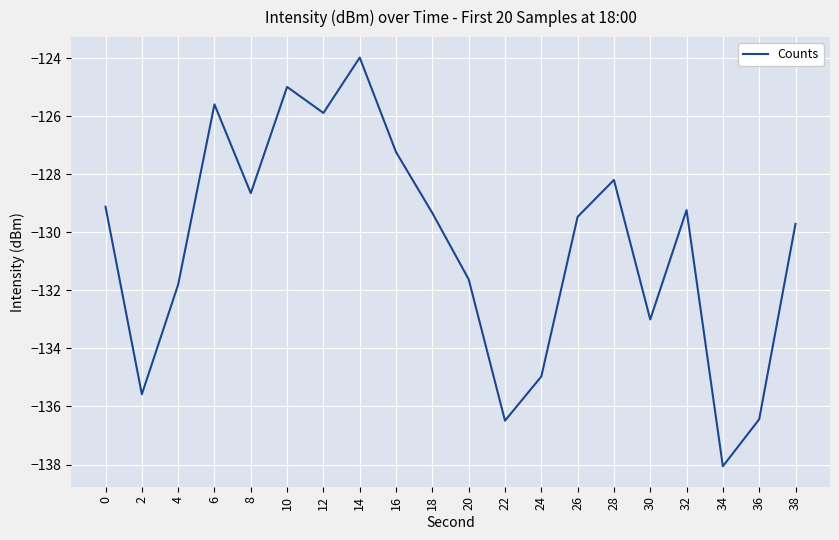

The chart shows a value of -125.0 at 10. True or false?

True